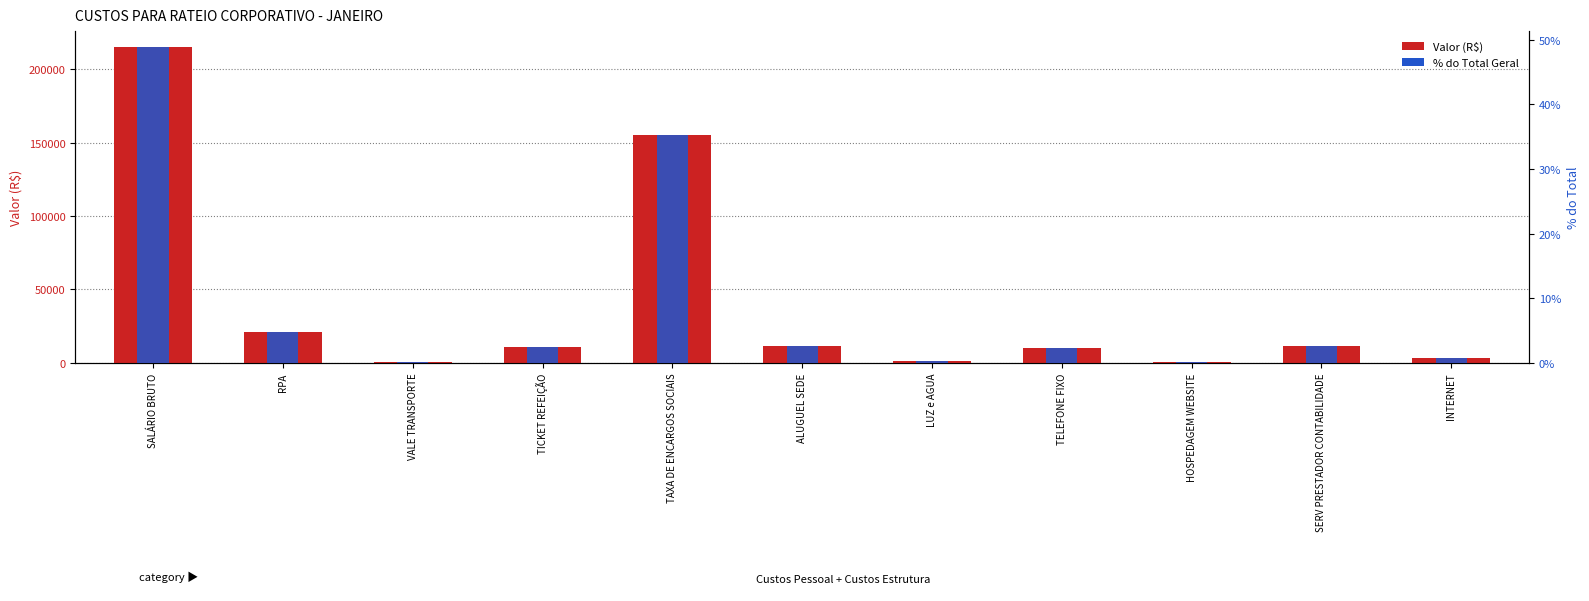

At TAXA DE ENCARGOS SOCIAIS, list the series in order from largest to smallest.

Valor (R$), % do Total Geral